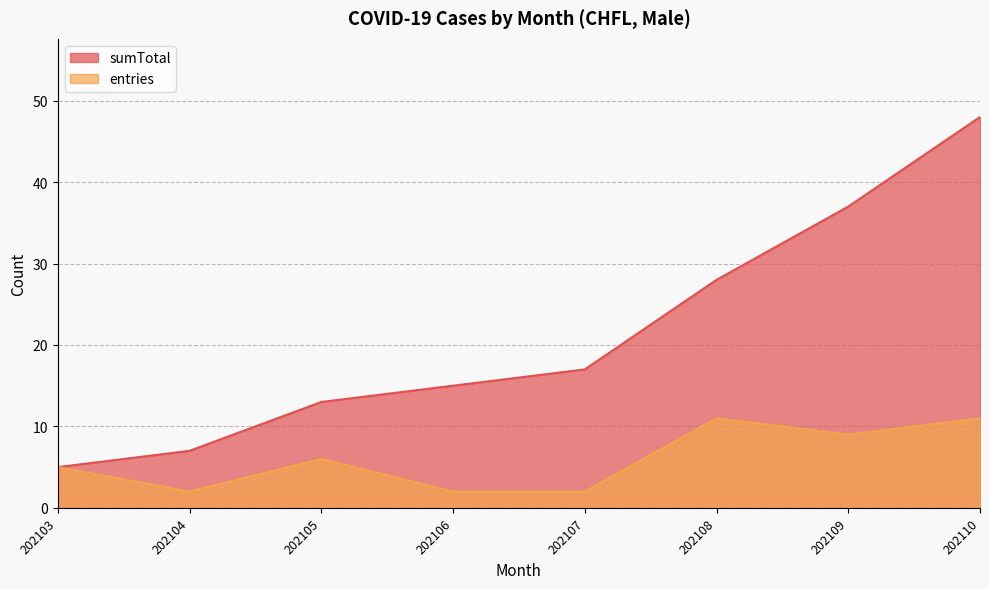

Is the value of sumTotal at 202106 greater than the value of entries at 202110?

Yes